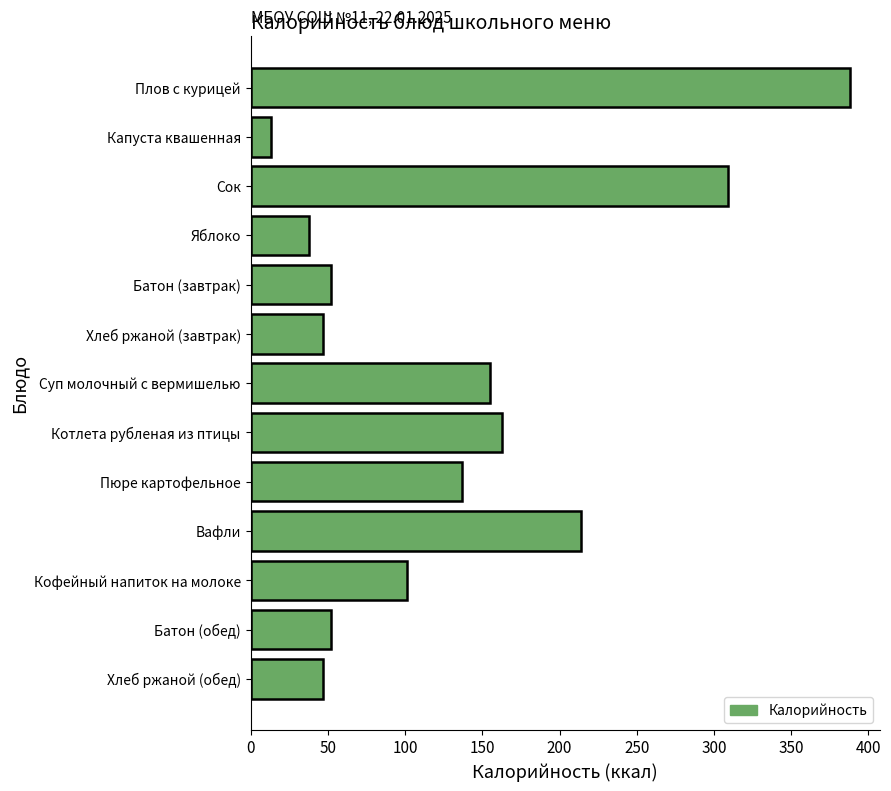

The value at Хлеб ржаной (завтрак) is 74. True or false?

False